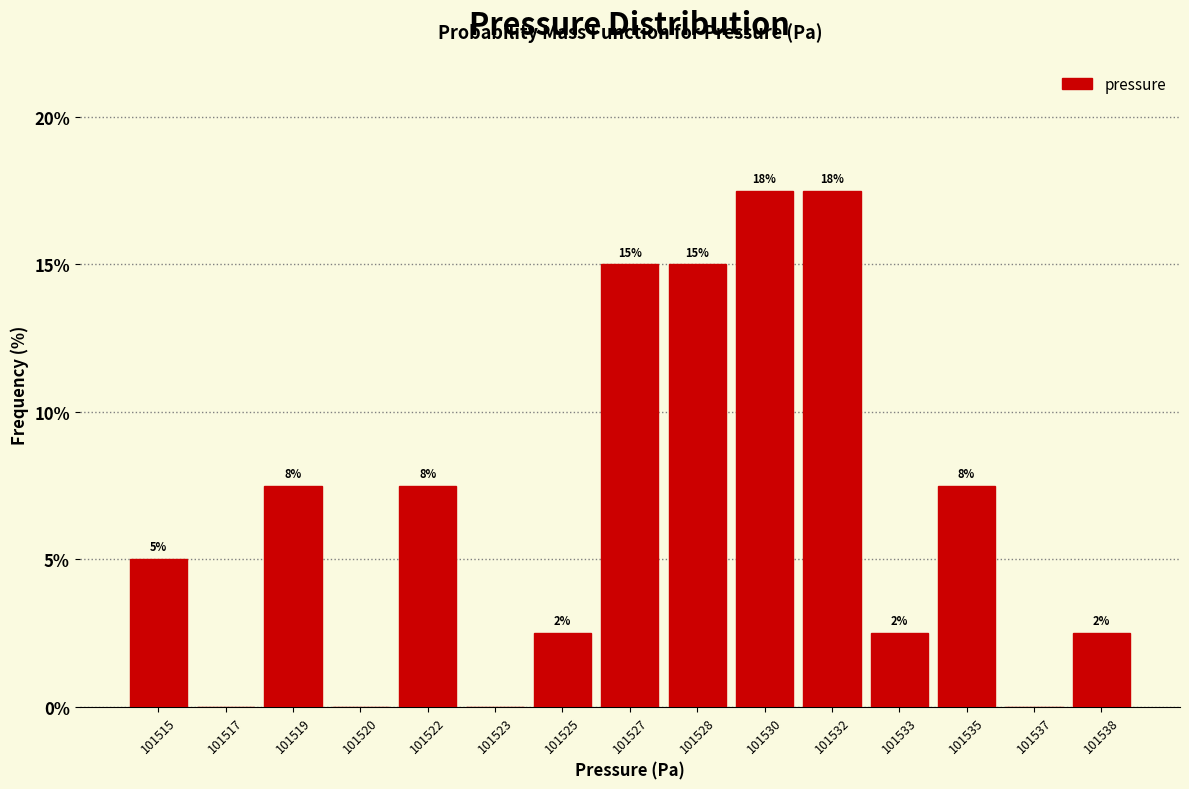

Are the bars horizontal?

No